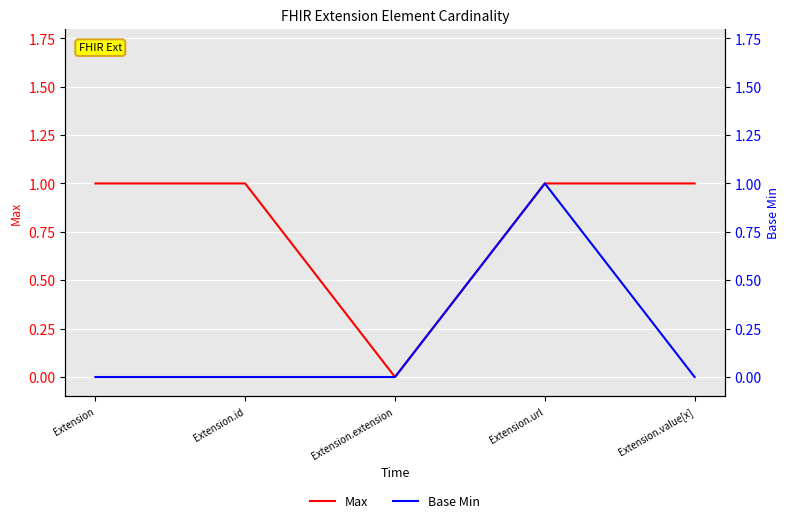

List the series in order of their overall mean, highest first.

Max, Base Min